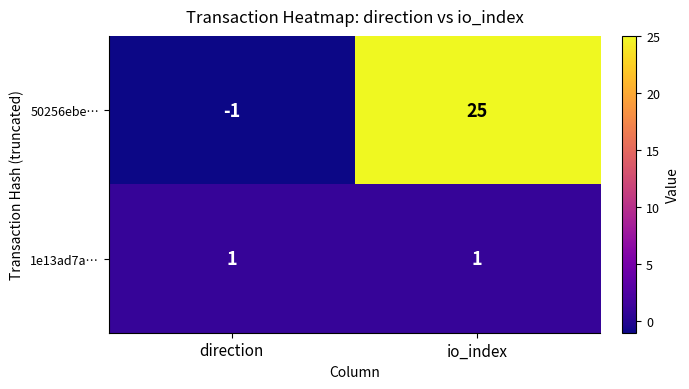

Reading right to left, what are all the values shown in this chart?

50256ebe…: 25	-1
1e13ad7a…: 1	1